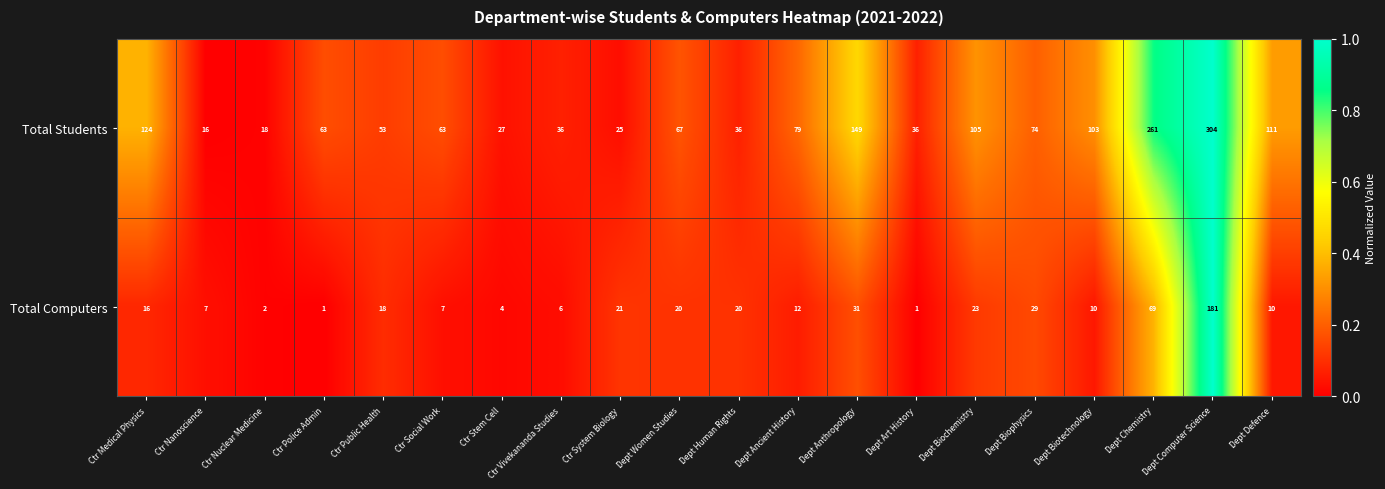

How many distinct data groups are displayed?

2